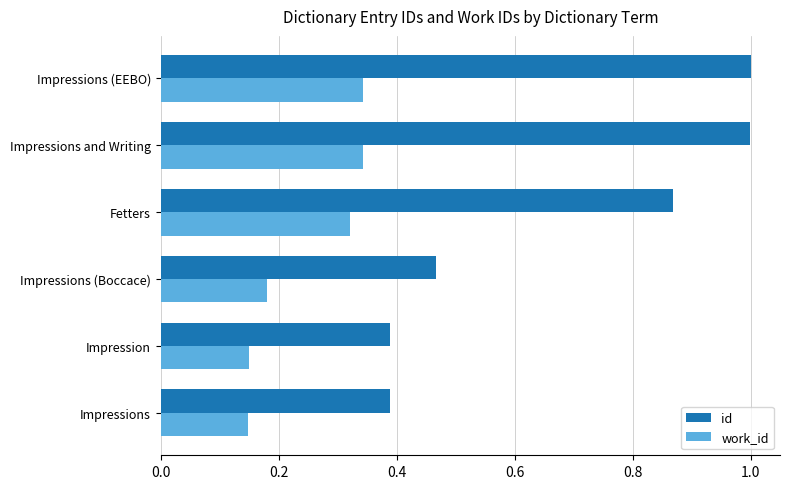

What is the difference between the second highest and second lowest values in the id series?

0.6